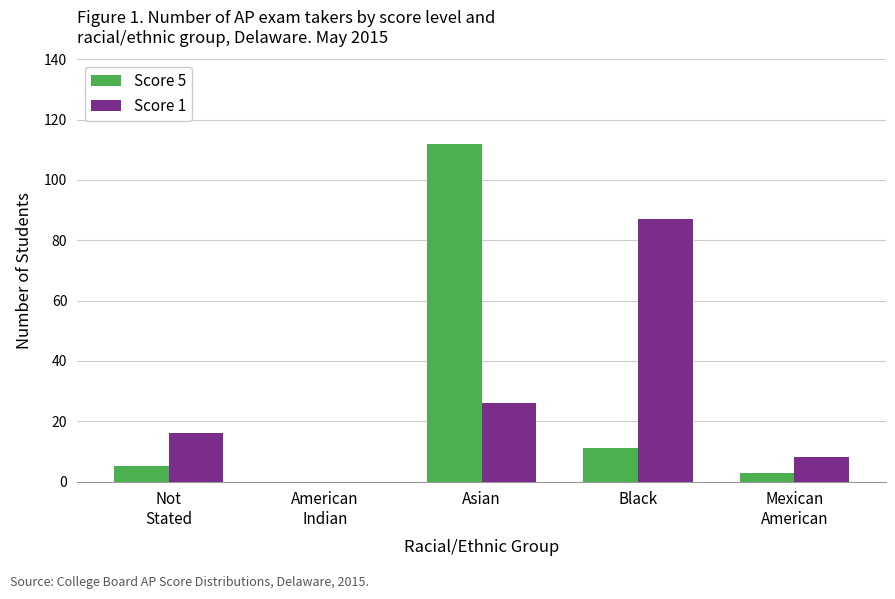

The value of Score 1 at American
Indian is 0. True or false?

True